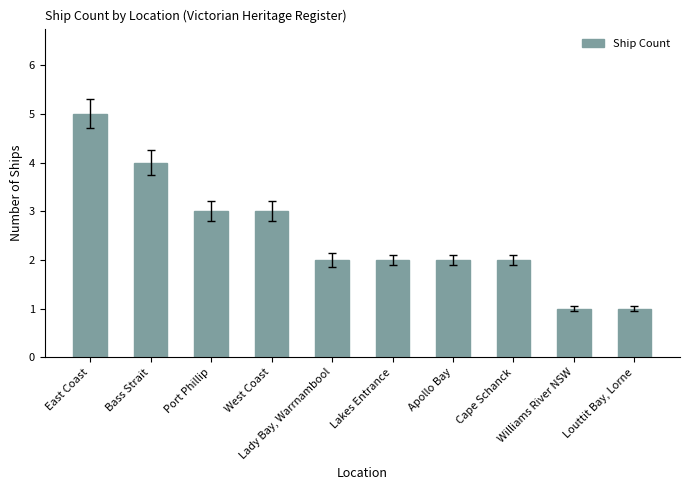

The value at Lakes Entrance is 1. True or false?

False